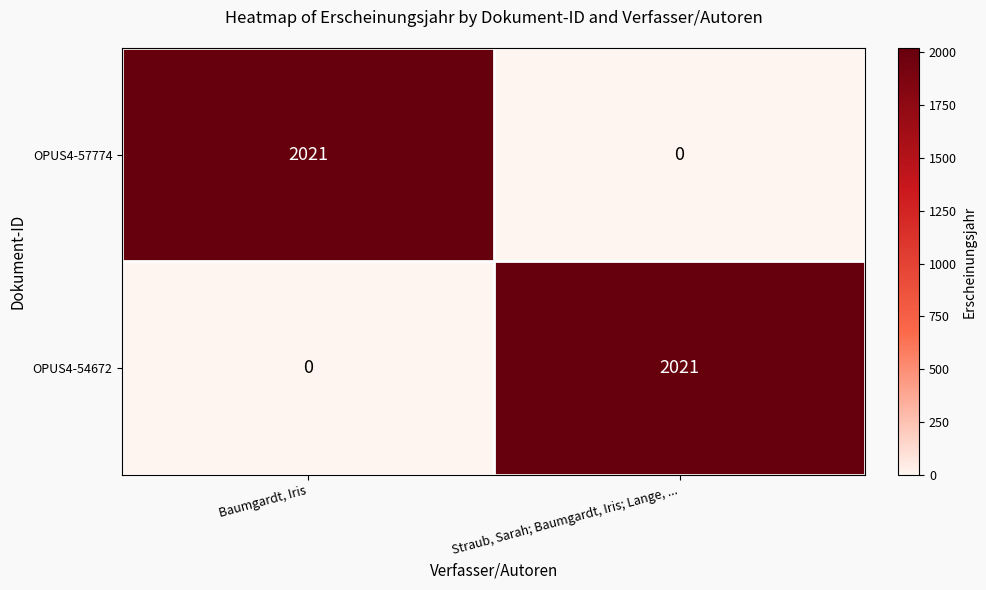

What is the sum of all OPUS4-57774 values?

2021